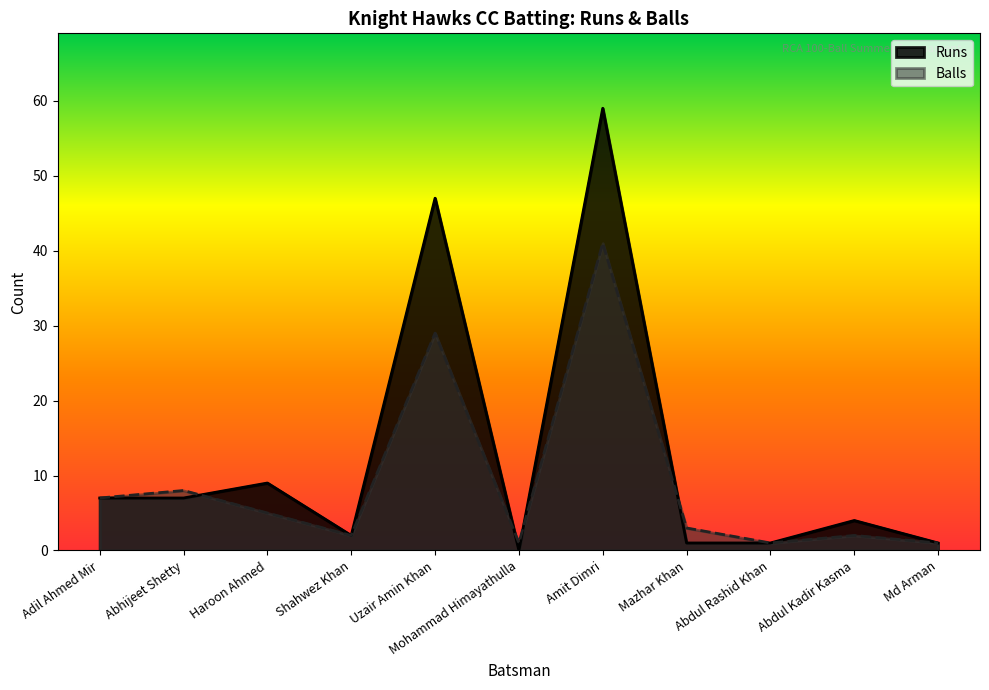

Is it true that Runs equals 63 at Uzair Amin Khan?

False